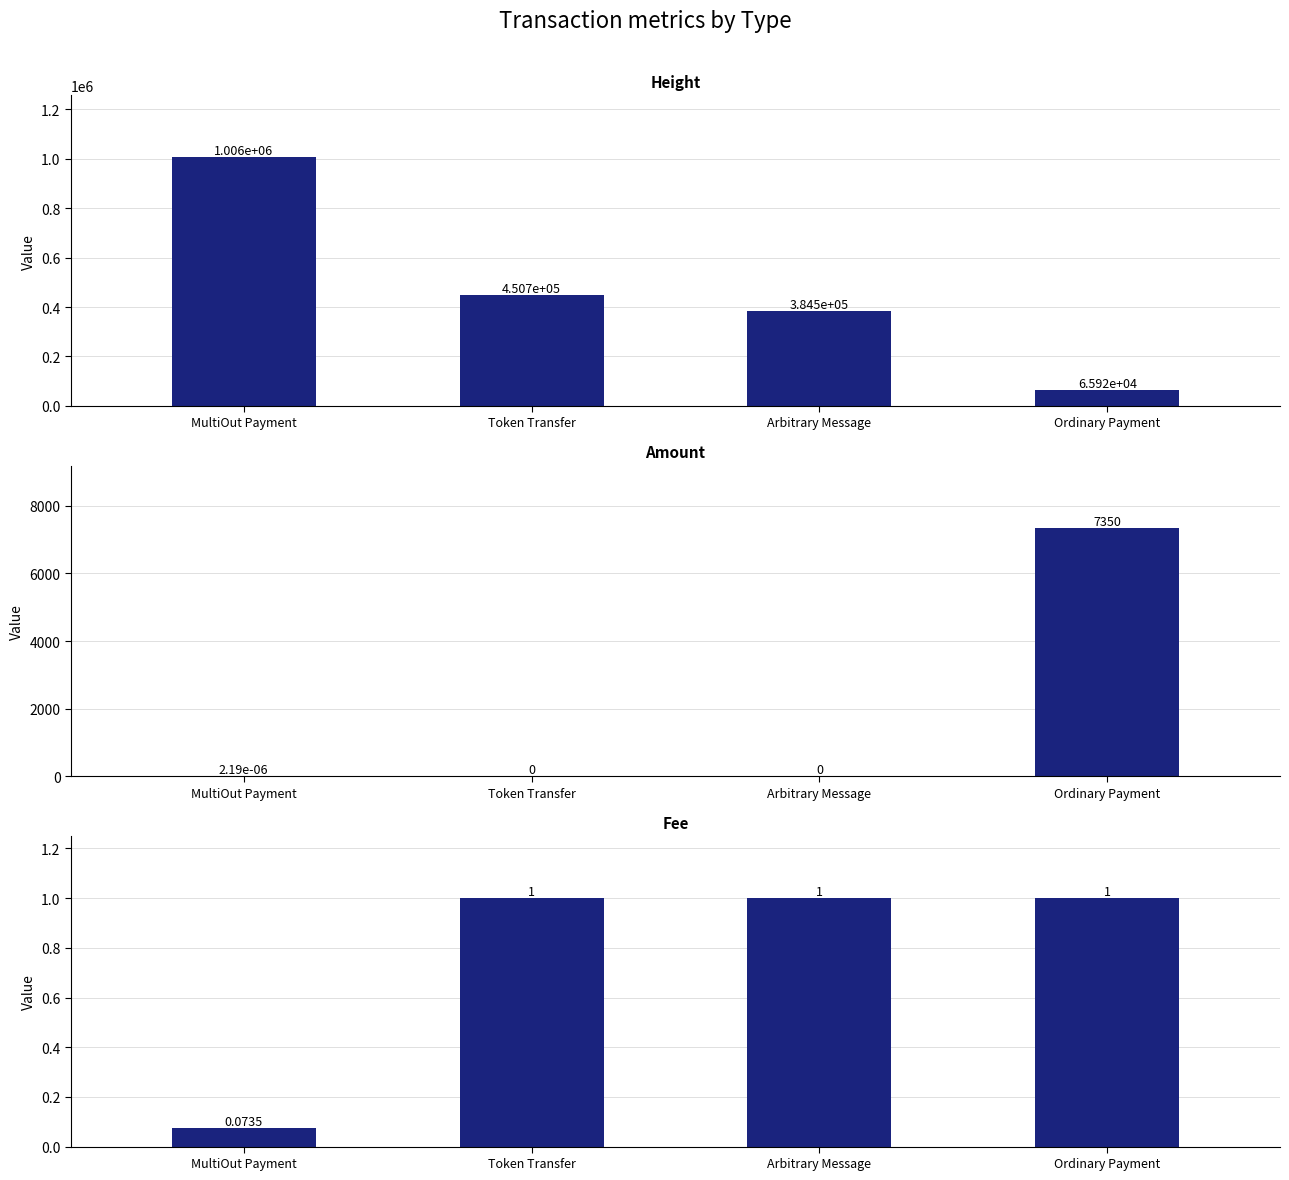

How many data points does each series have?

4